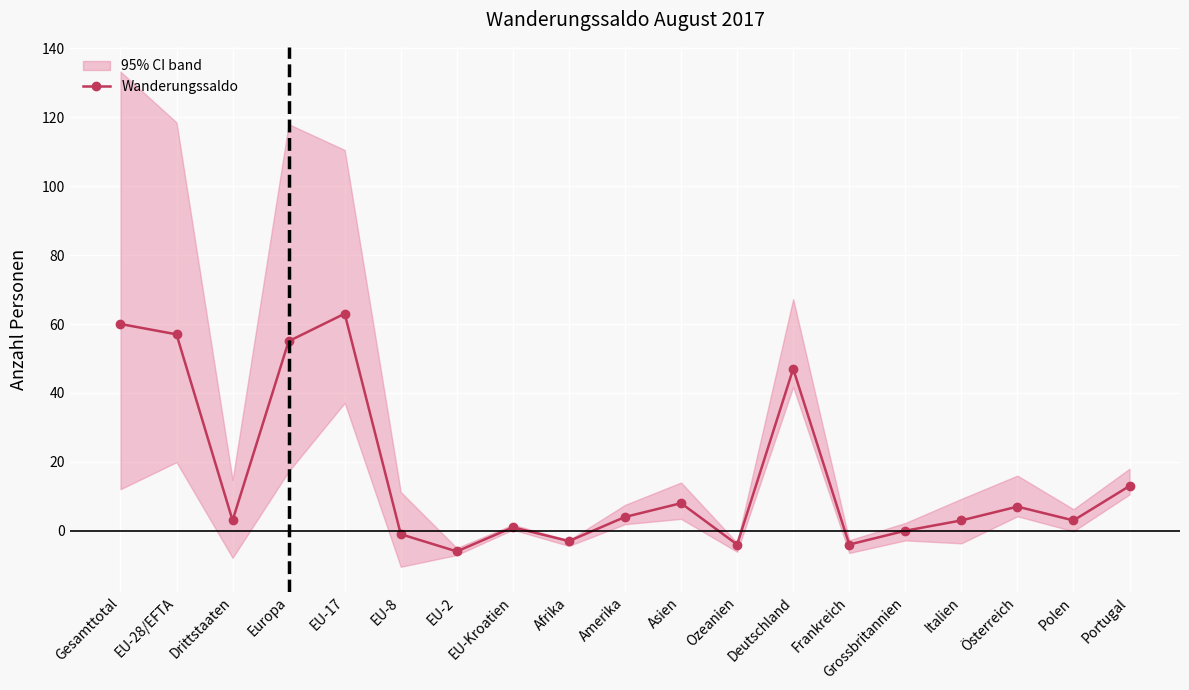

At which category does the chart reach its peak across all series?

EU-17